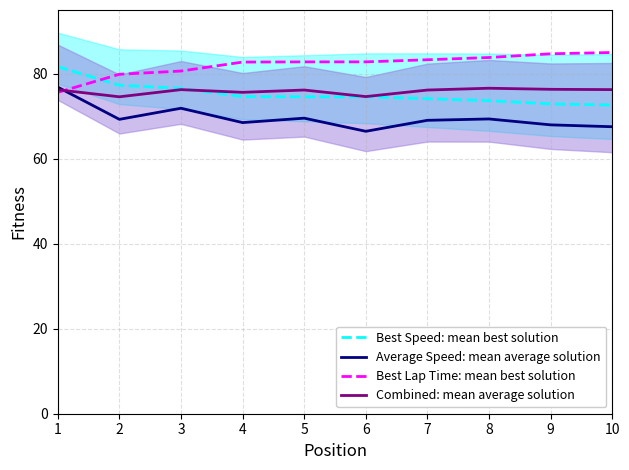

At which label does Combined: mean average solution first exceed 76?

1